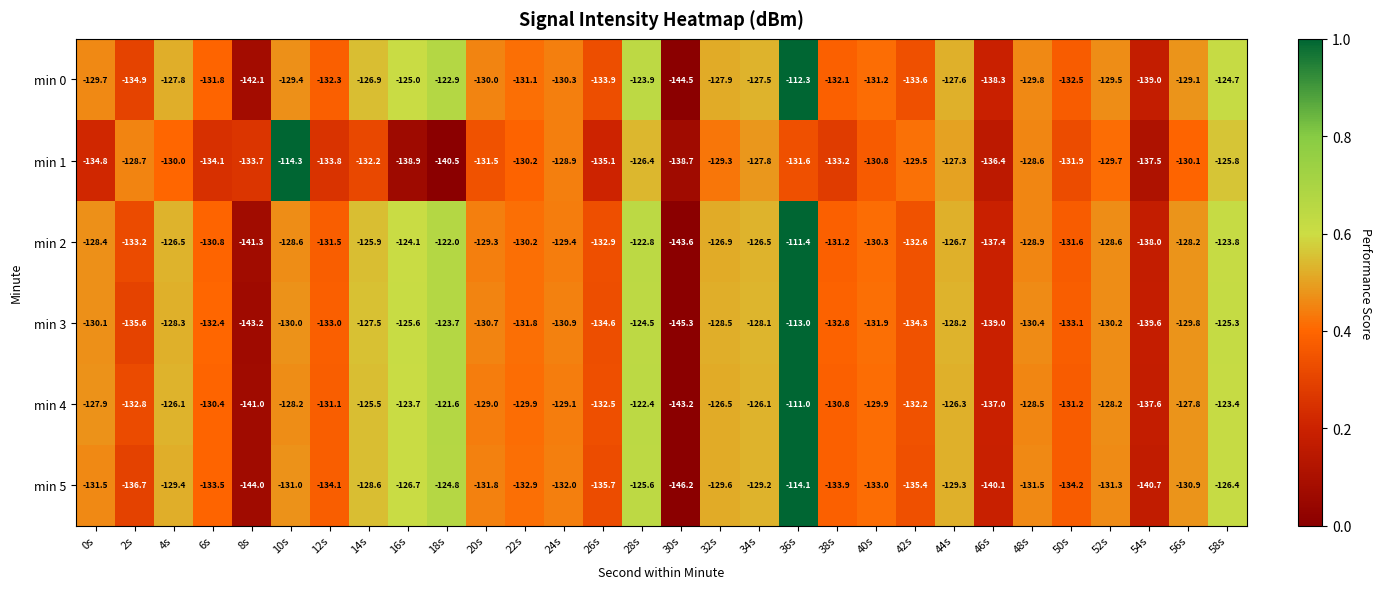

At which label does min 1 reach its peak?

10s